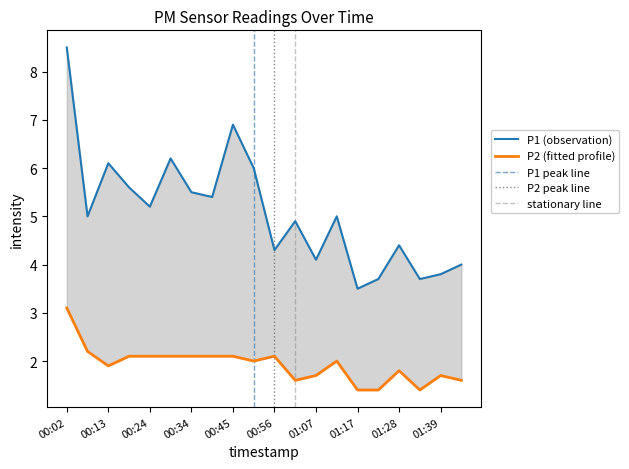

Where is P2 nearest to the value 2?

00:51